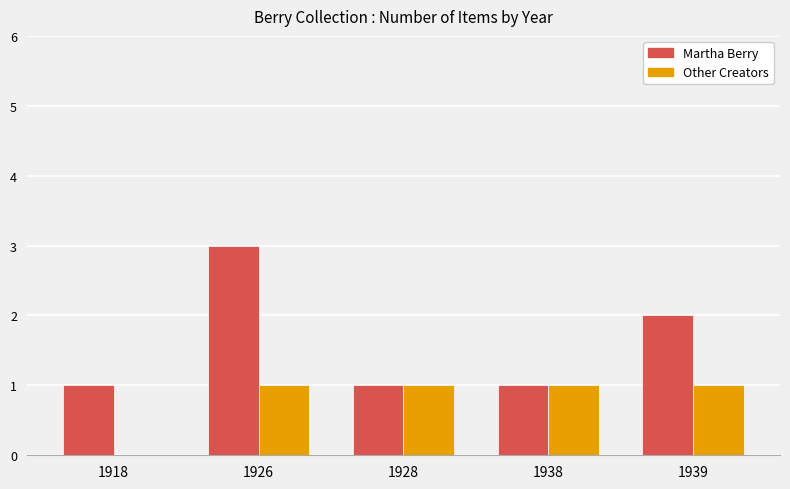

What is the greatest value displayed?

3